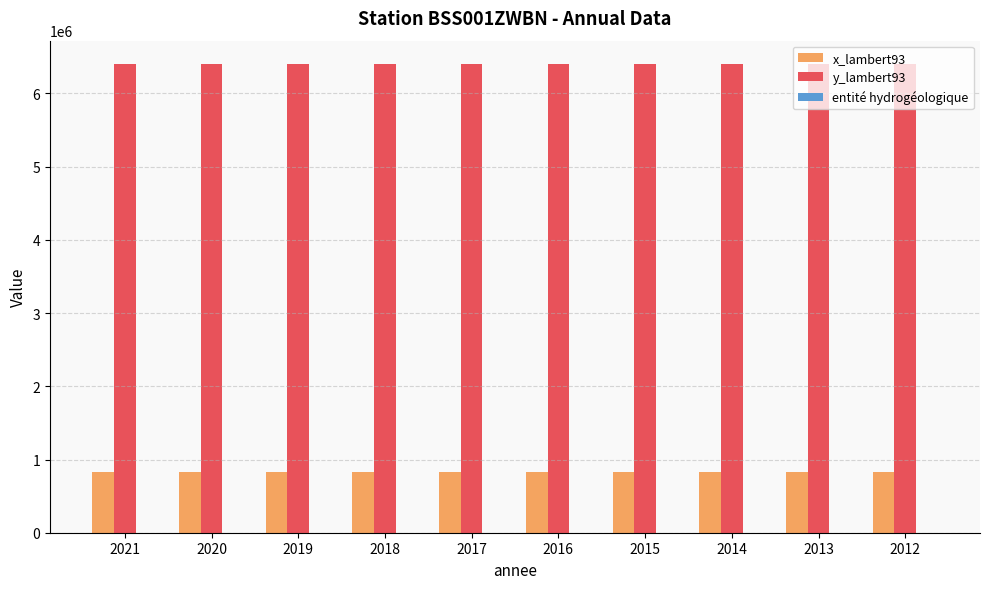

Is the value of x_lambert93 at 2015 greater than the value of y_lambert93 at 2019?

No